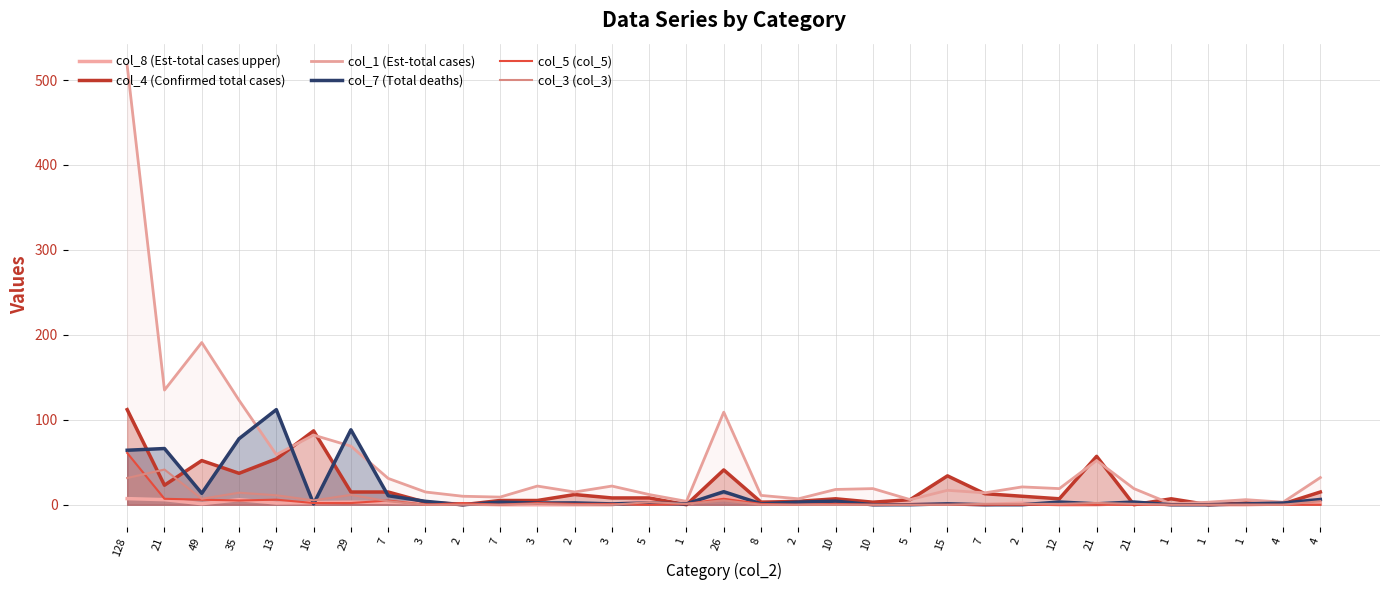

List the labels in order of col_8 (Est-total cases upper) value, largest first.

26, 128, 21, 35, 5, 10, 29, 8, 7, 16, 13, 3, 2, 21, 4, 49, 2, 1, 2, 5, 15, 4, 7, 3, 2, 3, 10, 7, 12, 21, 1, 1, 1